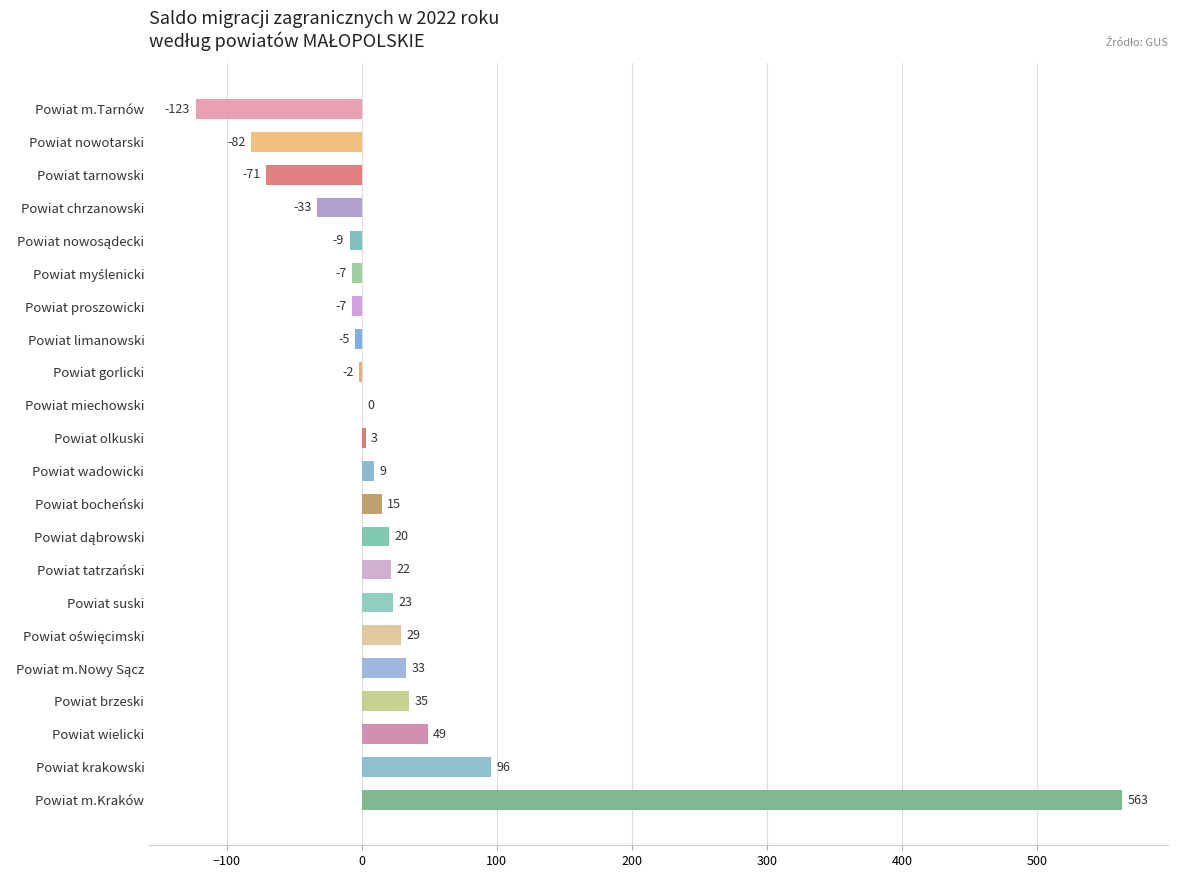

What is the sum of all values?

558